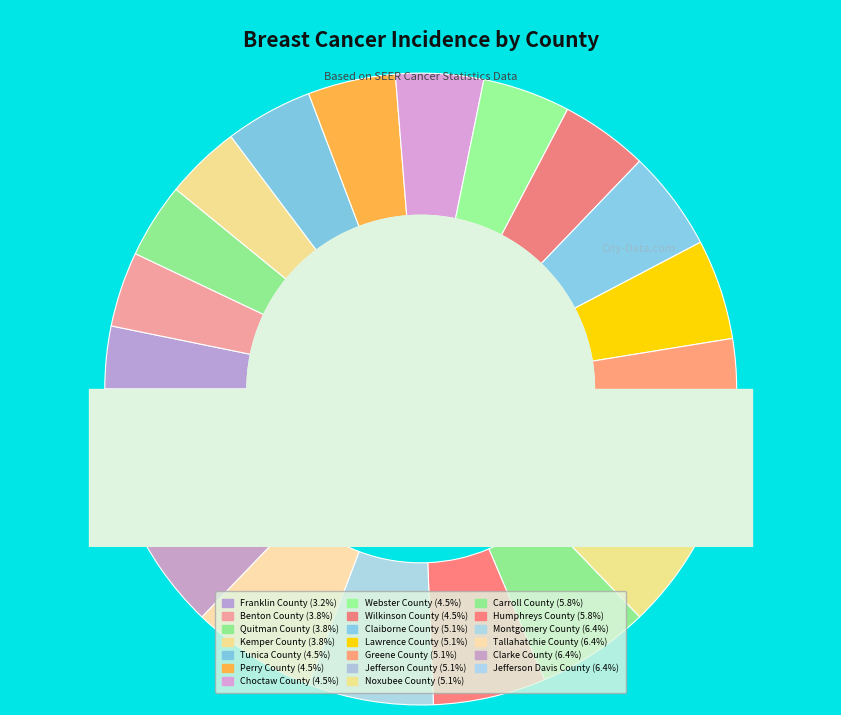

How much of the chart is everything except Quitman County?

96.2%